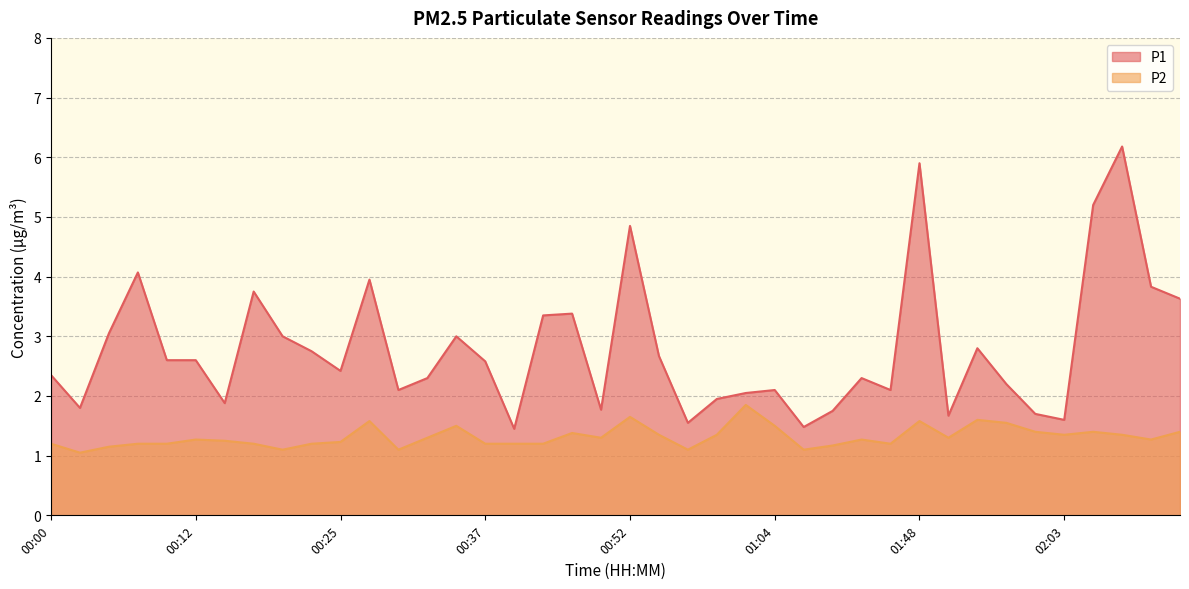

What is the sum of all P1 values?

111.7